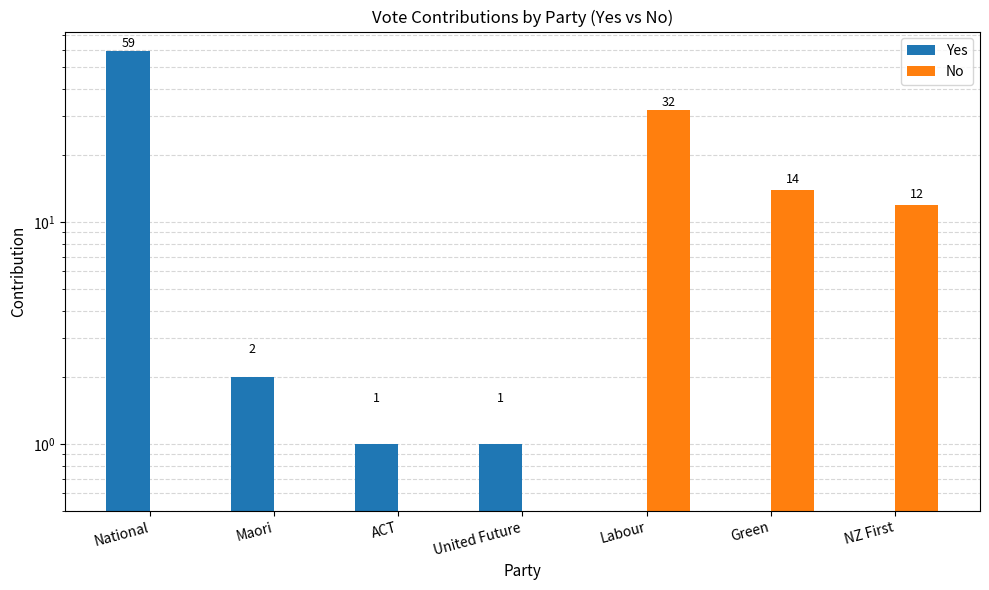

Reading left to right, extract all data points from this chart.

Yes: National=59	Maori=2	ACT=1	United Future=1	Labour=0	Green=0	NZ First=0
No: National=0	Maori=0	ACT=0	United Future=0	Labour=32	Green=14	NZ First=12